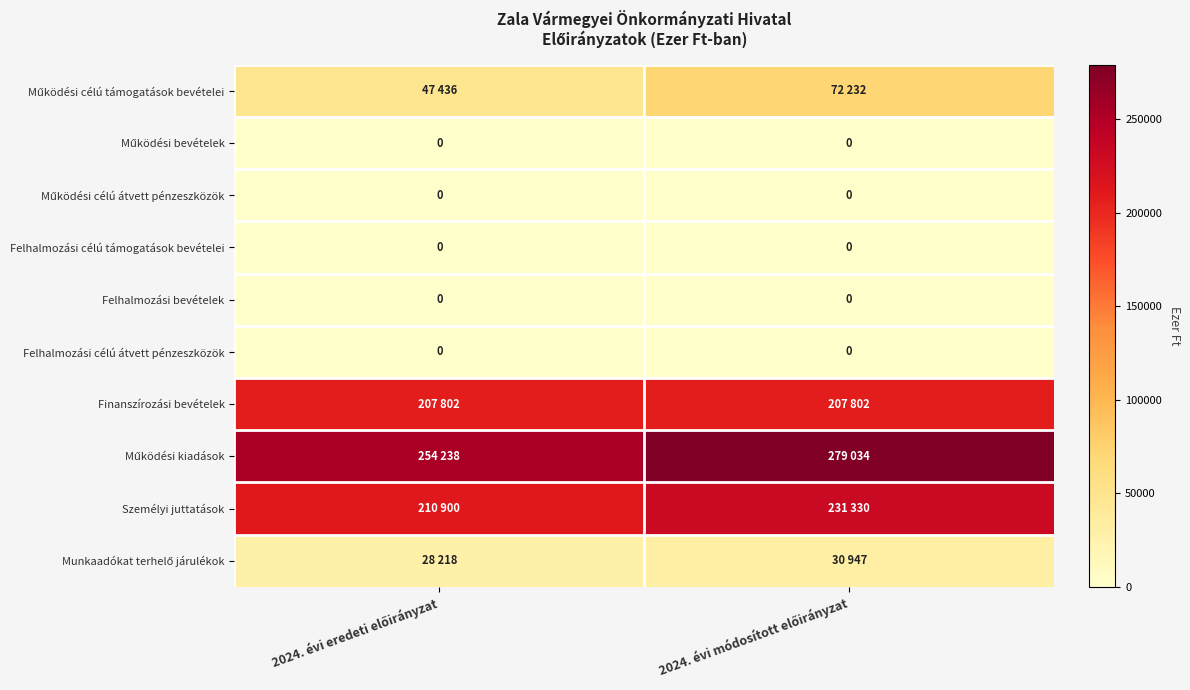

What is the sum of the Működési kiadások values at 2024. évi eredeti előirányzat and 2024. évi módosított előirányzat?

533272